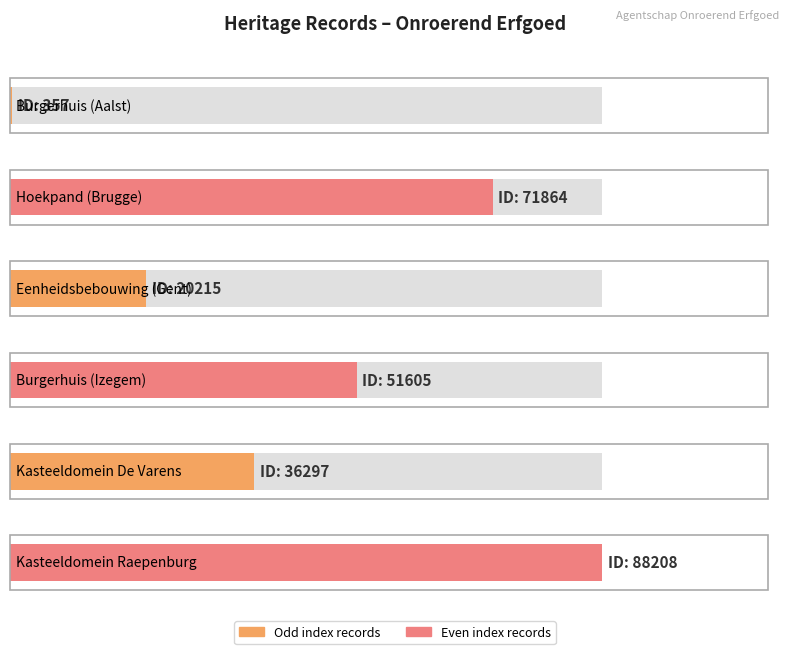

What is the label of the 6th bar from the left?

Kasteeldomein
Raepenburg